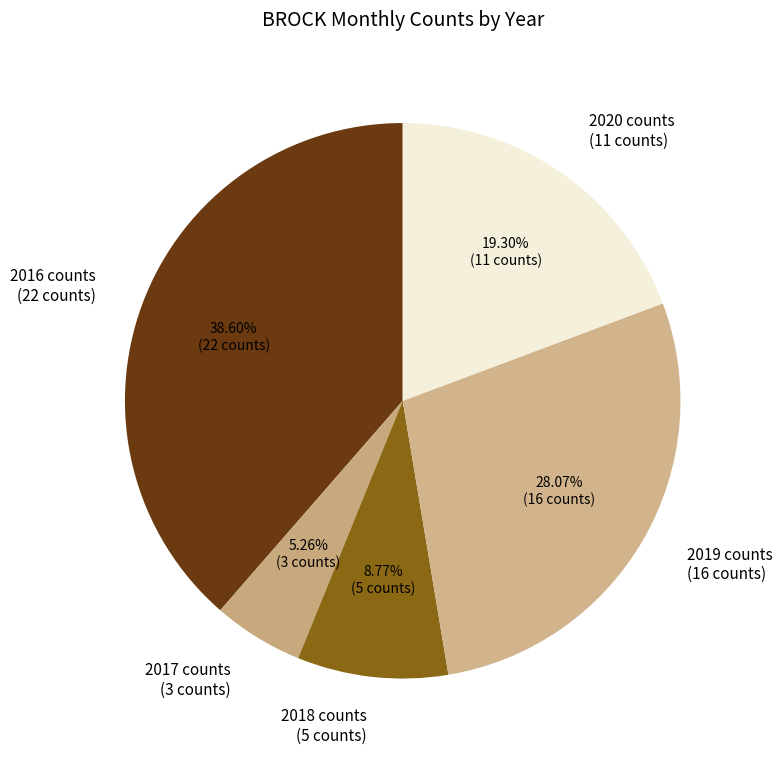

Which slice is the largest?

2016 counts (22 counts)